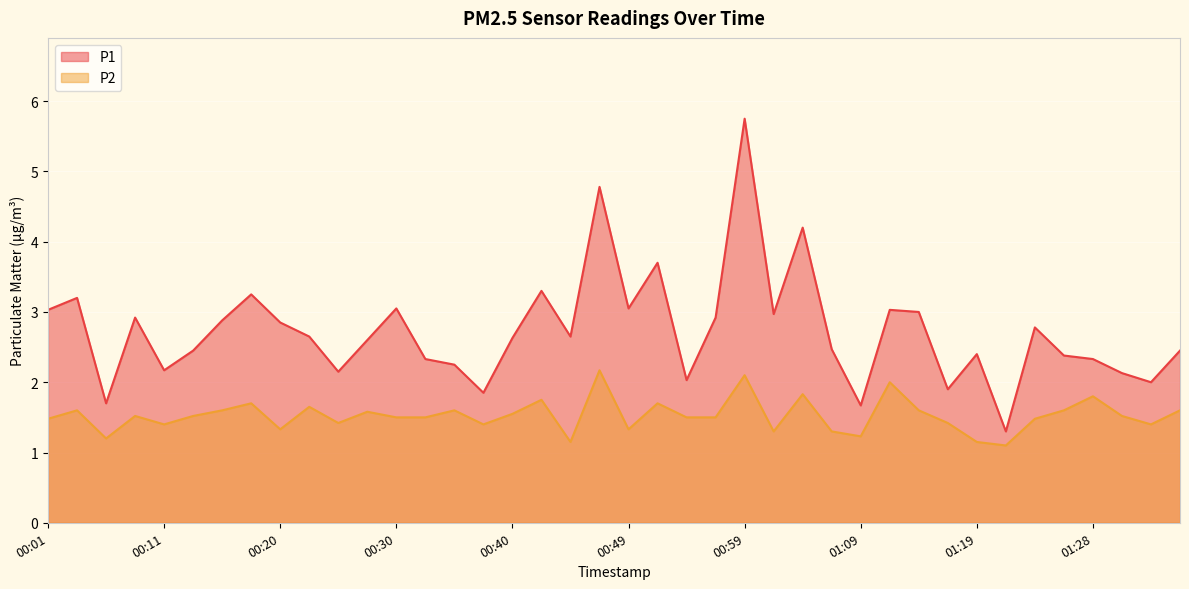

What is the label of the 26th point from the left?

01:02